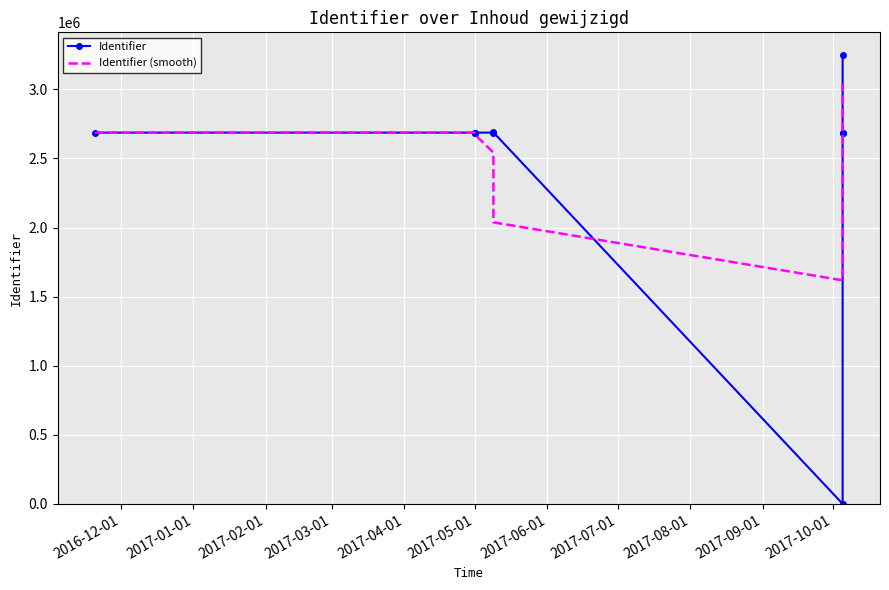

Count the number of data series in this chart.

2